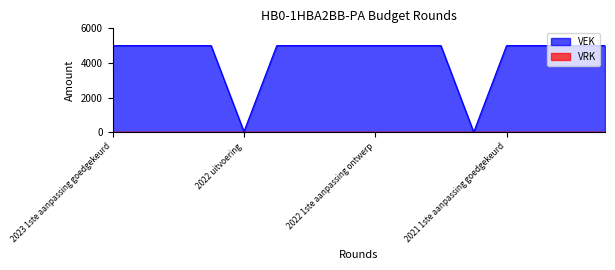

Does the chart display data point markers on the line(s)?

No